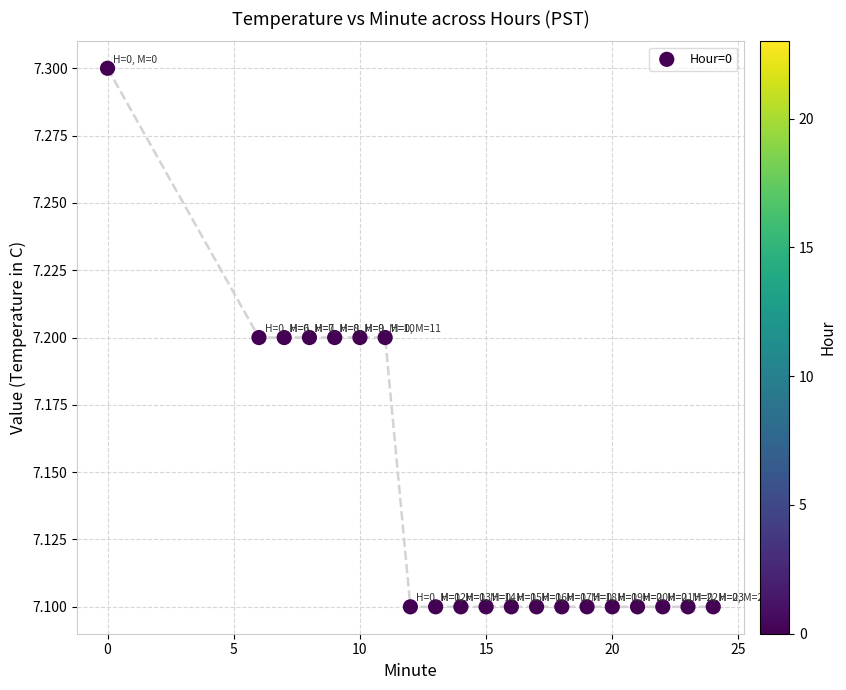

What is the range of X values (max minus min)?

24.0